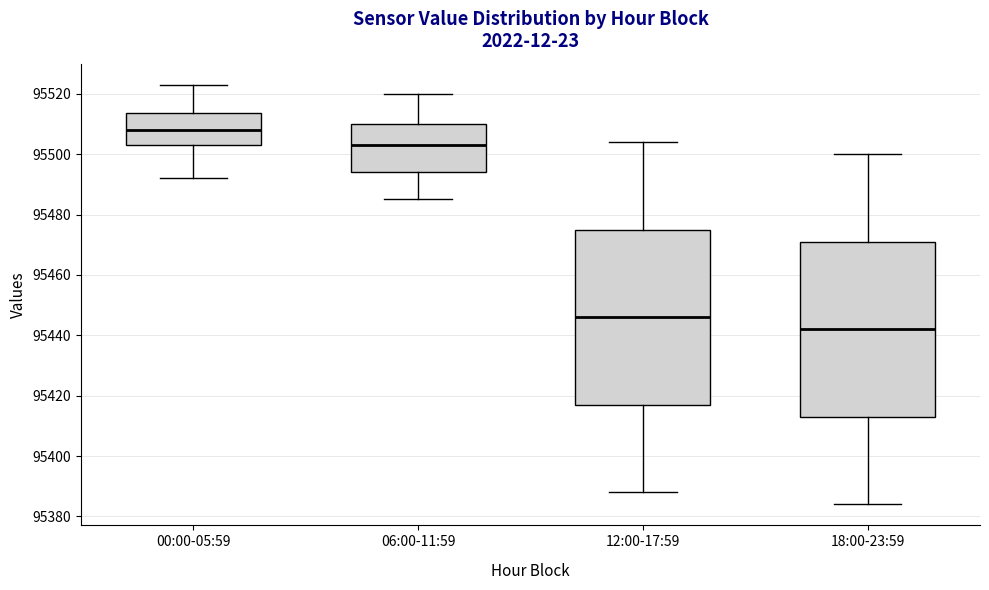

Where is the lower edge of the box for 18:00-23:59 on the y-axis? The values are not printed on the chart, so give them approximately, as read against the axis.

95414